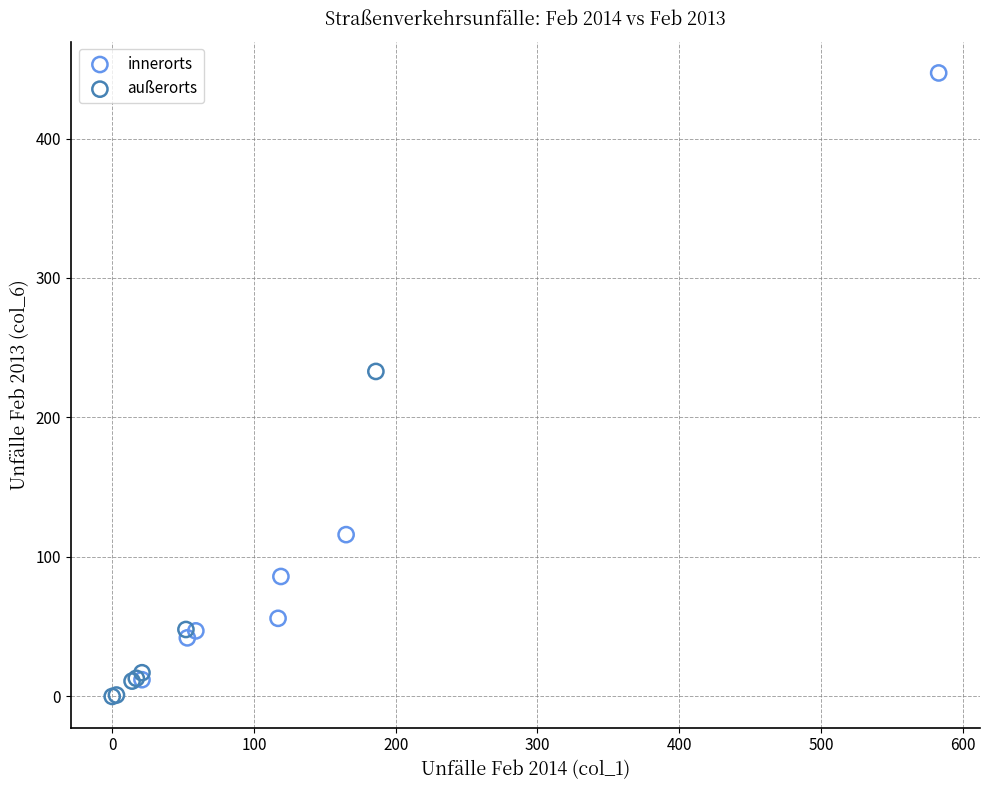

Which series has the largest Y range (max minus min)?

innerorts